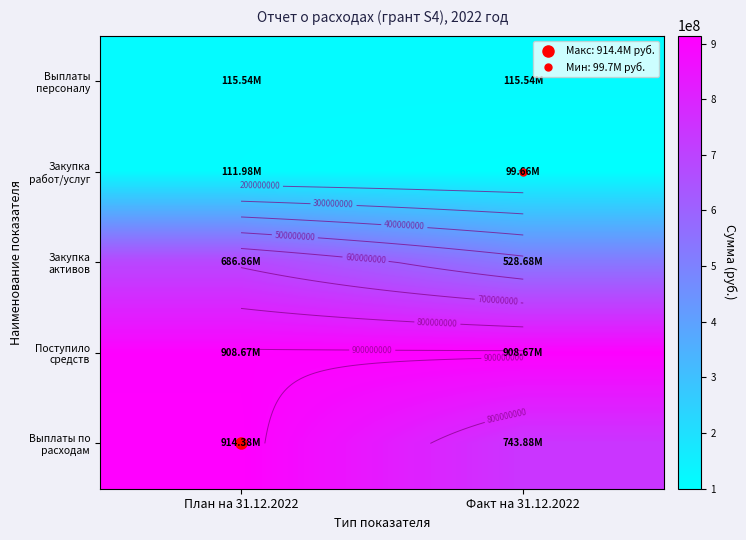

Which series has the largest range (max minus min)?

Выплаты по расходам